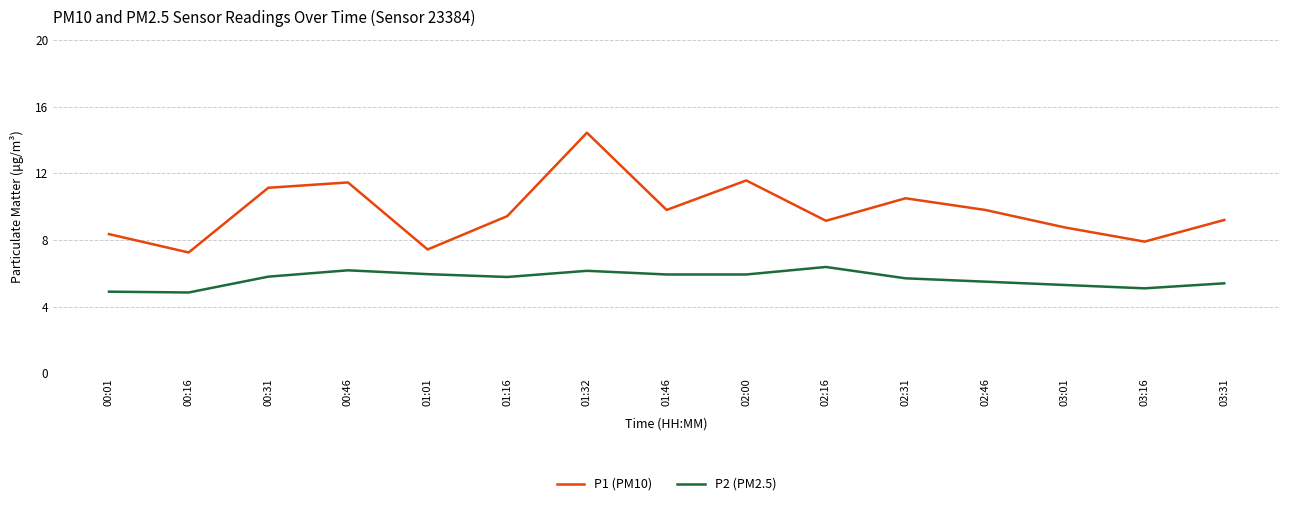

How many values in the P1 (PM10) series exceed 9?

10